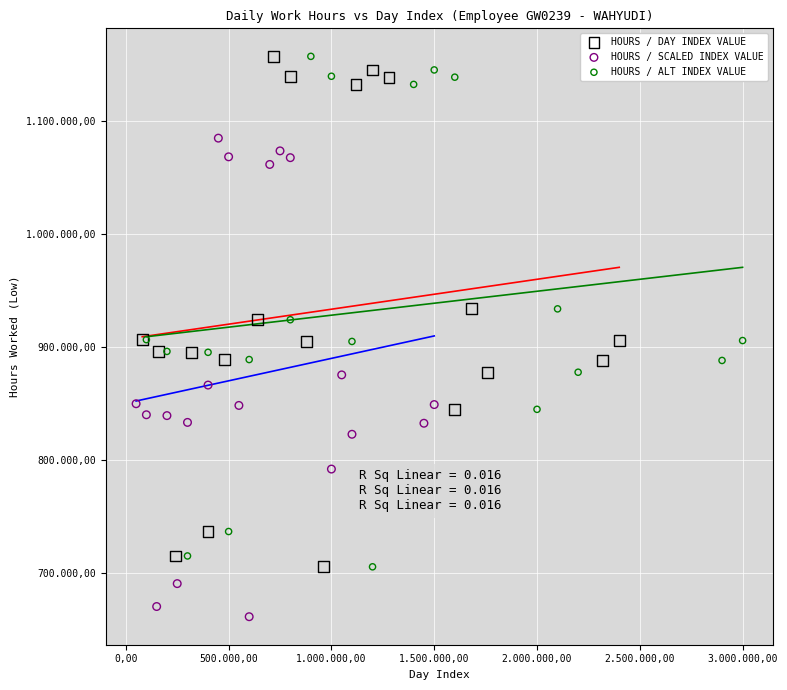

What are all the series names shown in the legend?

HOURS / DAY INDEX VALUE, HOURS / SCALED INDEX VALUE, HOURS / ALT INDEX VALUE